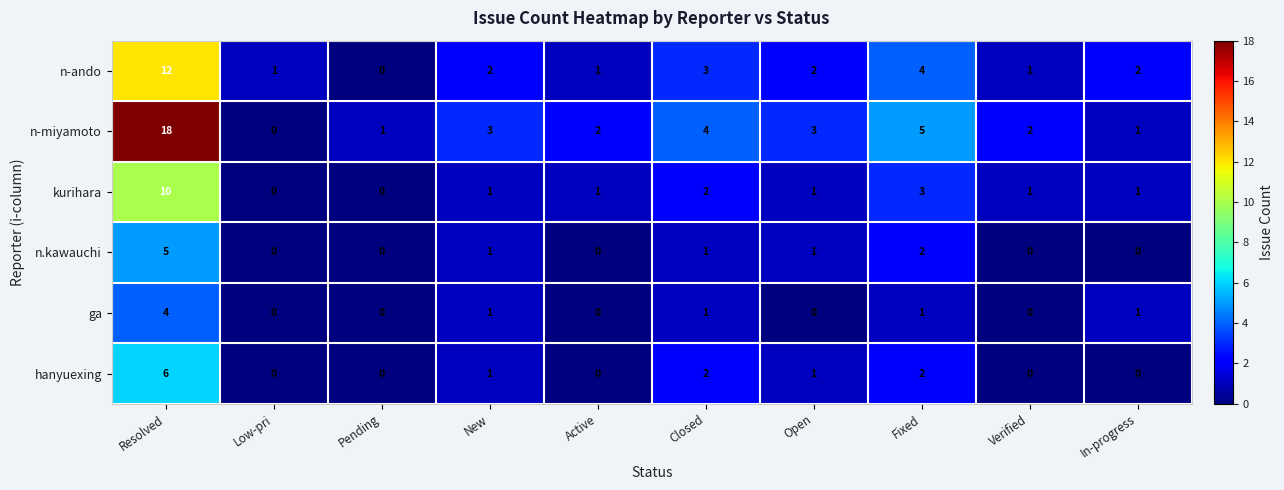

At which label is kurihara closest to 5?

Fixed